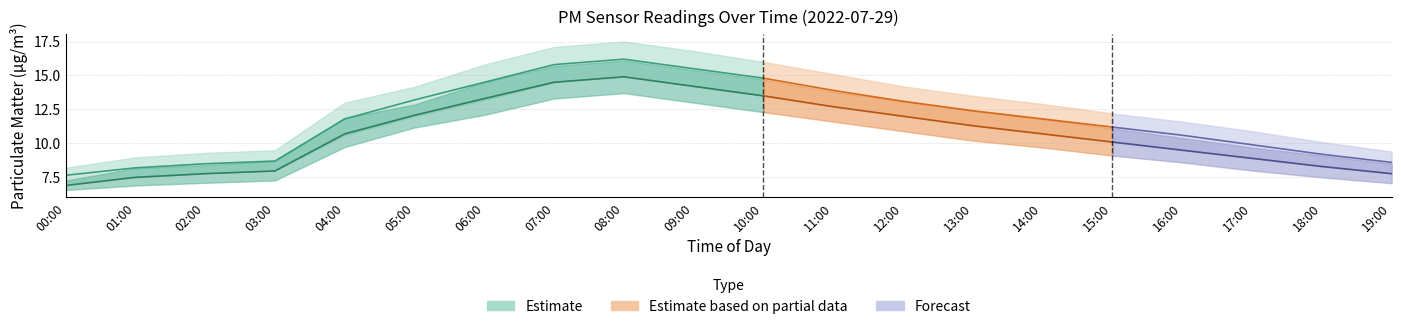

Reading left to right, list all the values displayed in this chart.

P1_mid: 7.7	8.2	8.5	8.7	11.8	13.2	14.5	15.8	16.2	15.5	14.8	13.9	13.1	12.4	11.8	11.2	10.6	9.9	9.2	8.6
P1_low: 7.1	7.5	7.8	8.0	10.6	12.0	13.2	14.5	15.0	14.2	13.5	12.7	12.0	11.3	10.7	10.1	9.5	8.9	8.3	7.8
P1_high: 8.2	9.0	9.3	9.5	13.0	14.2	15.8	17.1	17.5	16.8	16.0	15.1	14.2	13.5	12.9	12.2	11.6	10.9	10.1	9.4
P2_mid: 6.9	7.5	7.8	8.0	10.7	12.1	13.3	14.5	14.9	14.2	13.5	12.7	12.0	11.3	10.7	10.1	9.5	8.9	8.3	7.8
P2_low: 6.6	6.9	7.1	7.3	9.7	11.2	12.1	13.3	13.7	13.0	12.3	11.6	10.9	10.2	9.7	9.1	8.6	8.0	7.5	7.1
P2_high: 7.3	8.2	8.4	8.7	11.9	12.9	14.5	15.7	16.1	15.4	14.7	13.8	13.1	12.4	11.8	11.1	10.4	9.7	9.1	8.5